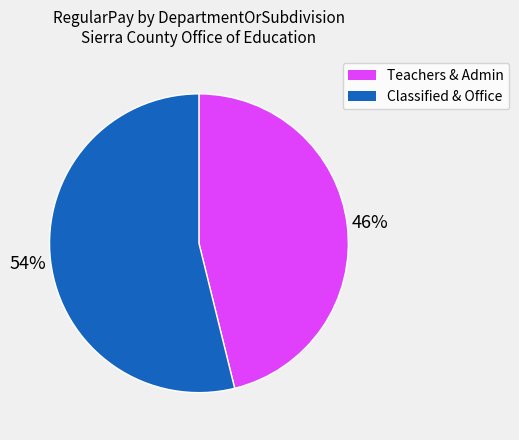

Does any single category account for the majority?

Yes